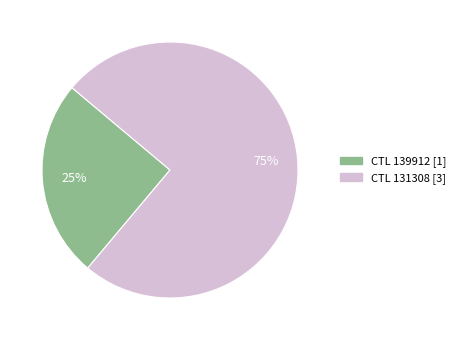

To the nearest percent, what is the difference between the largest and smallest slice percentages?

50%